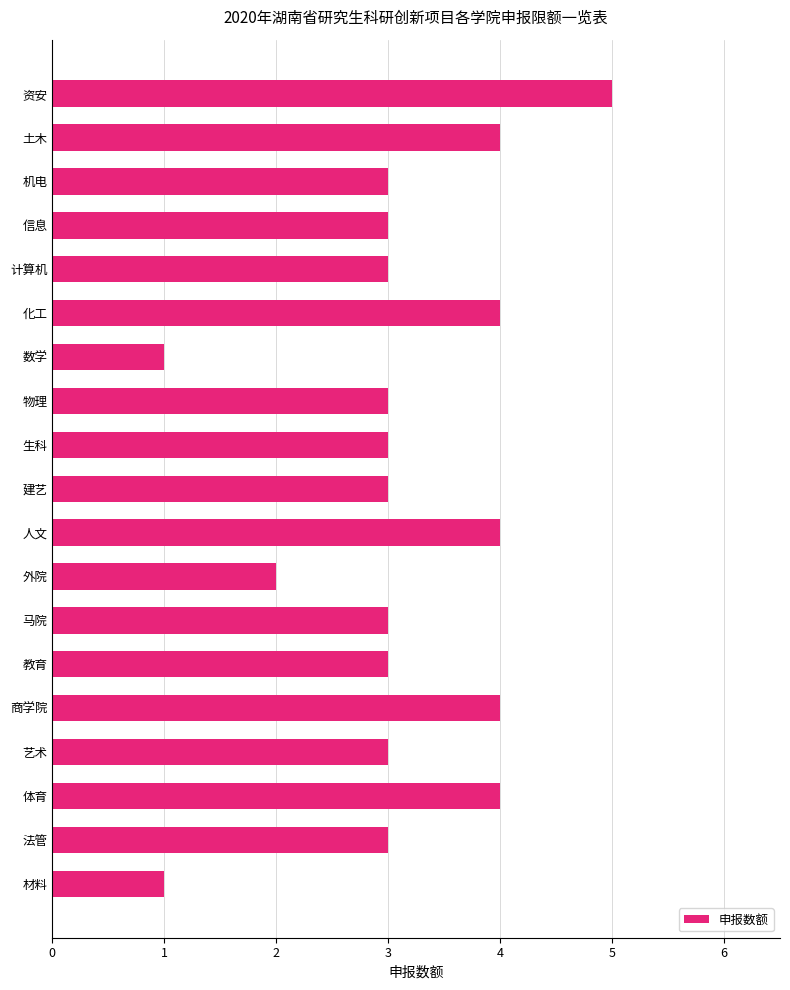

Reading top to bottom, what are all the values shown in this chart?

资安=5	土木=4	机电=3	信息=3	计算机=3	化工=4	数学=1	物理=3	生科=3	建艺=3	人文=4	外院=2	马院=3	教育=3	商学院=4	艺术=3	体育=4	法管=3	材料=1